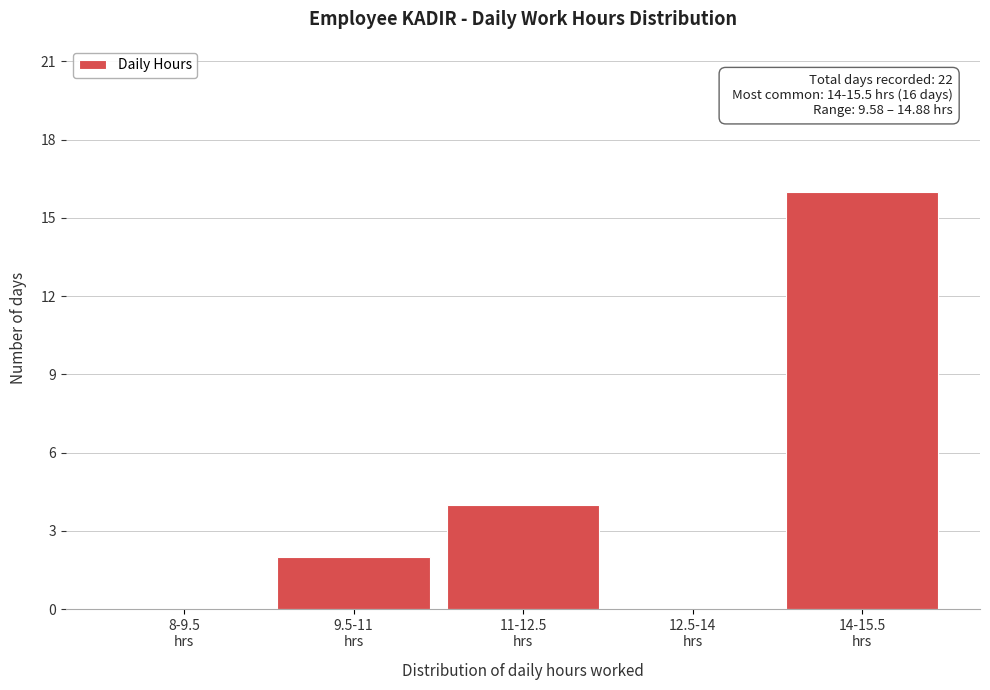

What is the sum of all values?

22